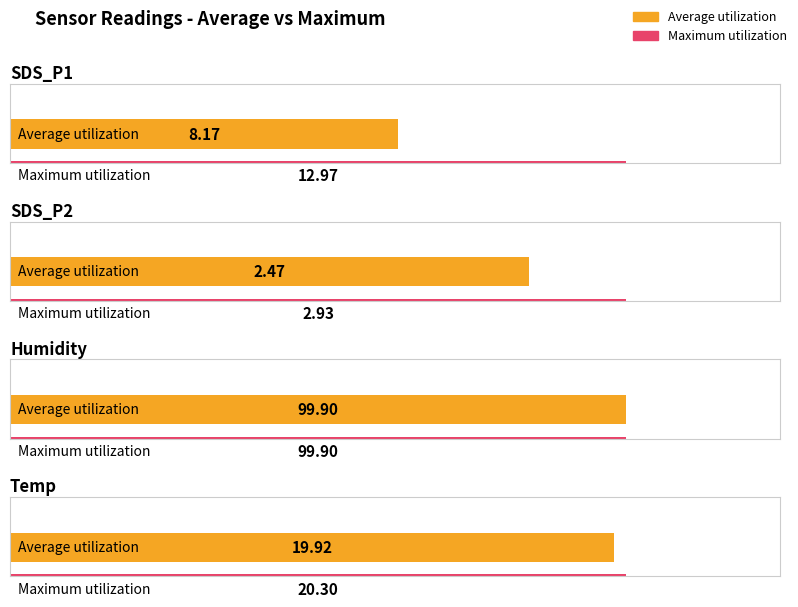

Is it true that Maximum utilization equals 2.0 at SDS_P2?

False